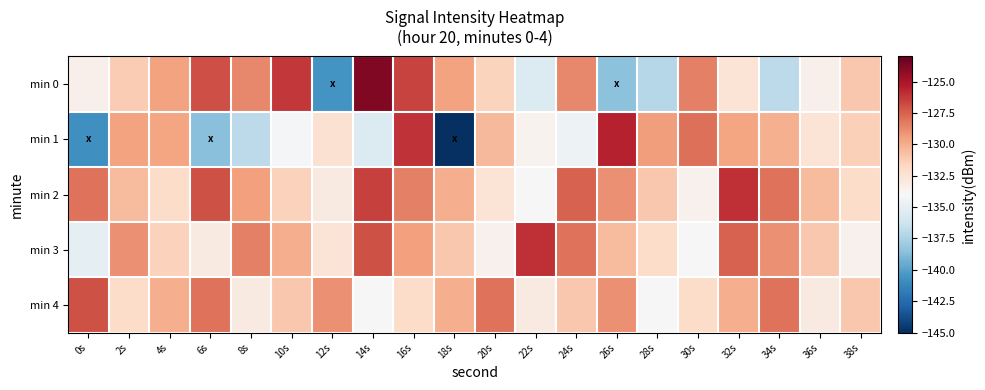

Which series has the widest spread of values?

min 1